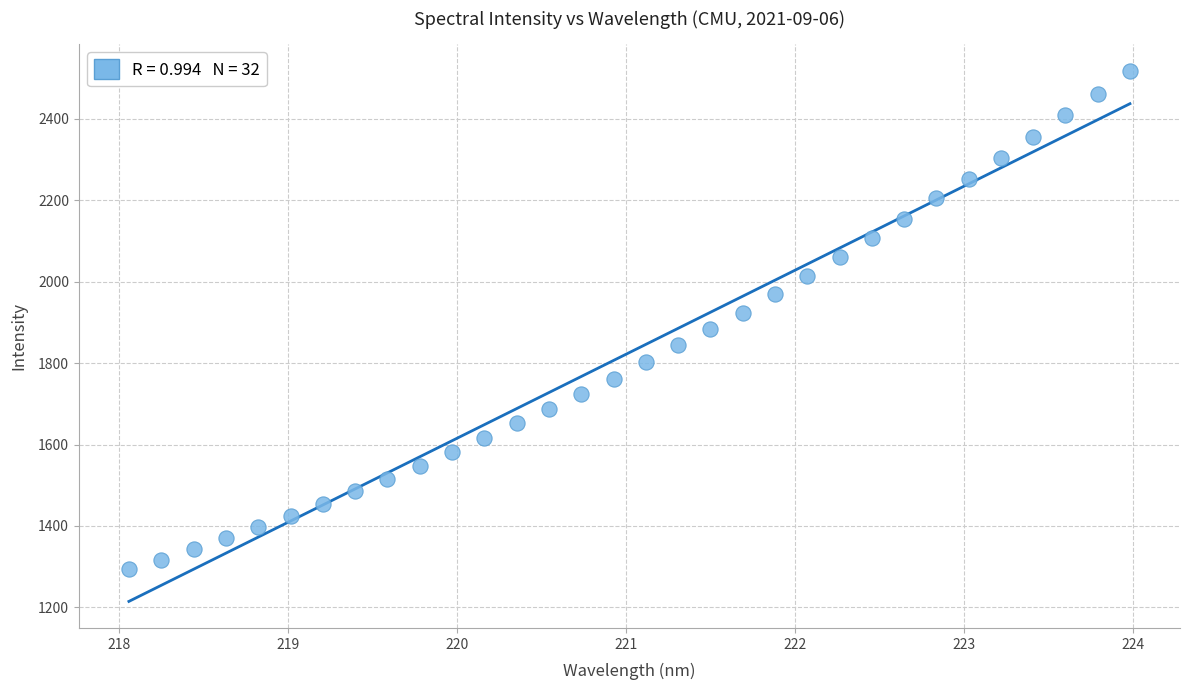

What is the range of X values (max minus min)?

5.9